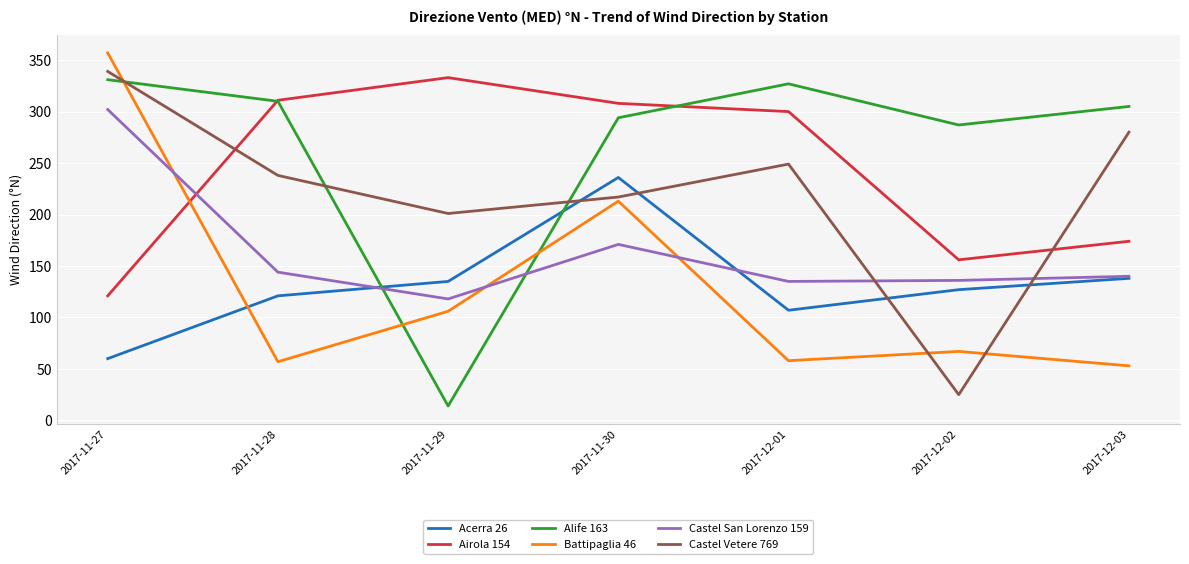

The Castel San Lorenzo 159 series shows 64 at 2017-11-29. True or false?

False